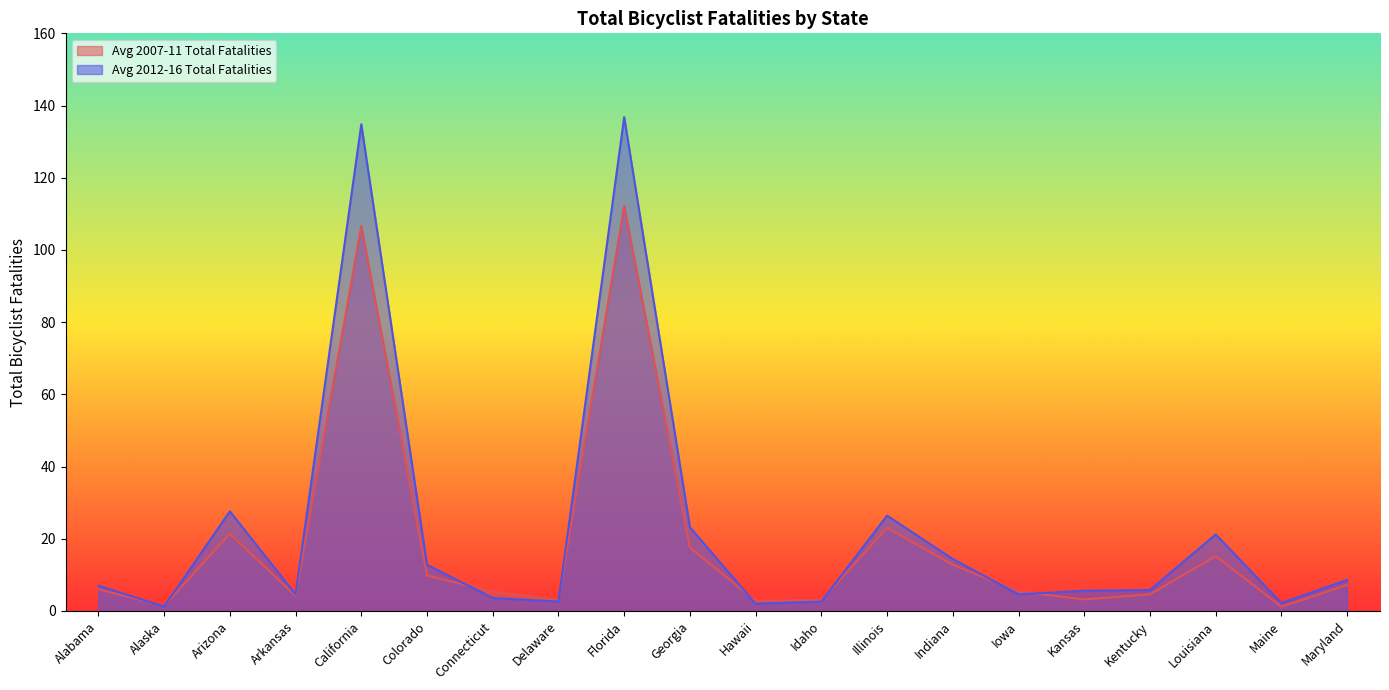

Between which two adjacent categories do Avg 2007-11 Total Fatalities and Avg 2012-16 Total Fatalities first intersect?

Alabama and Alaska